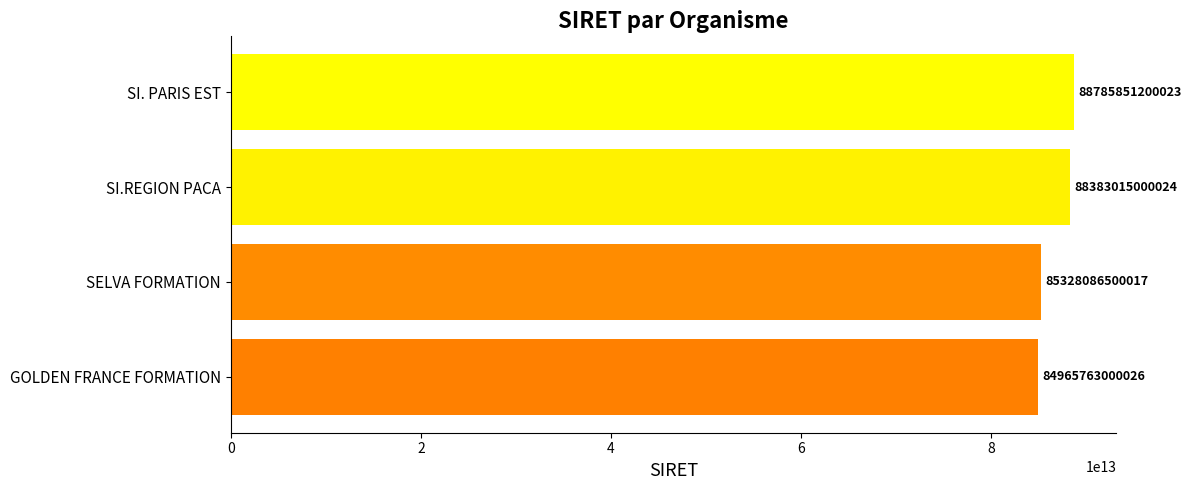

The value at SI.REGION PACA is 88383015000024. True or false?

True